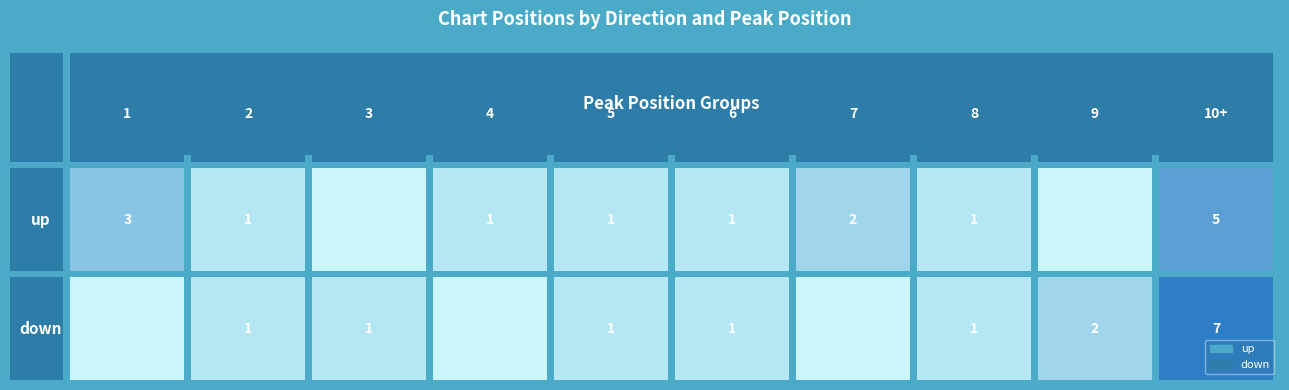

What is the highest value of the up series?

5